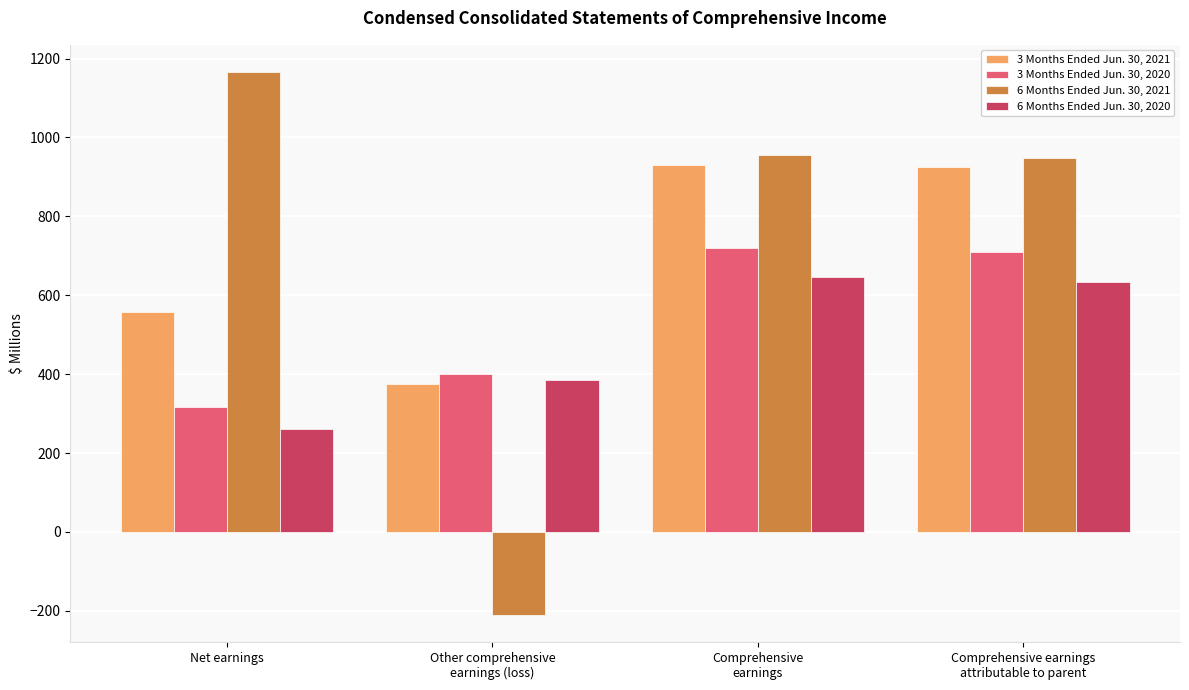

How many positive values does the 6 Months Ended Jun. 30, 2021 series have?

3